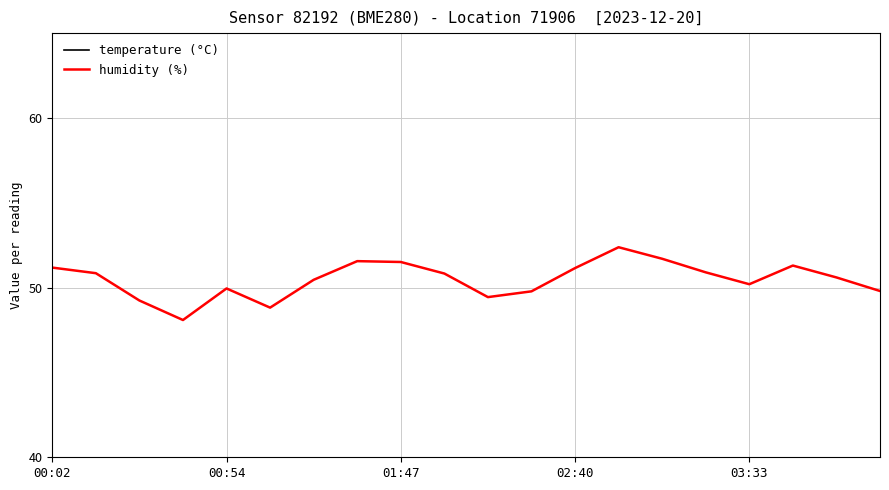

What is the highest value of the humidity (%) series?

52.4